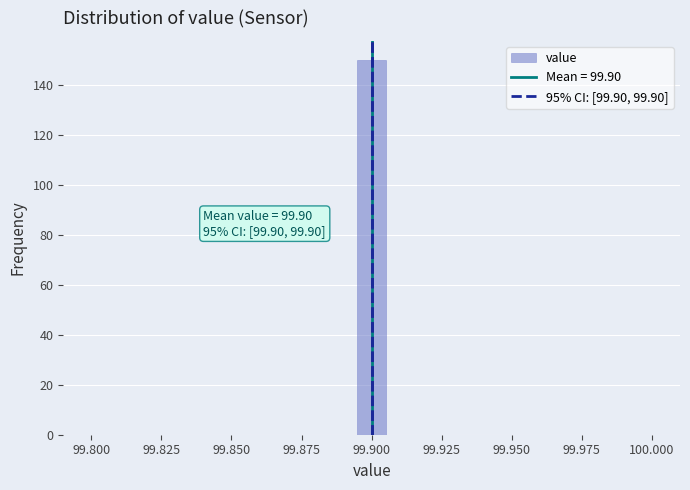

Around what value on the x-axis is the tallest bar? Give the approximate position of its centre, as read against the axis.

99.900